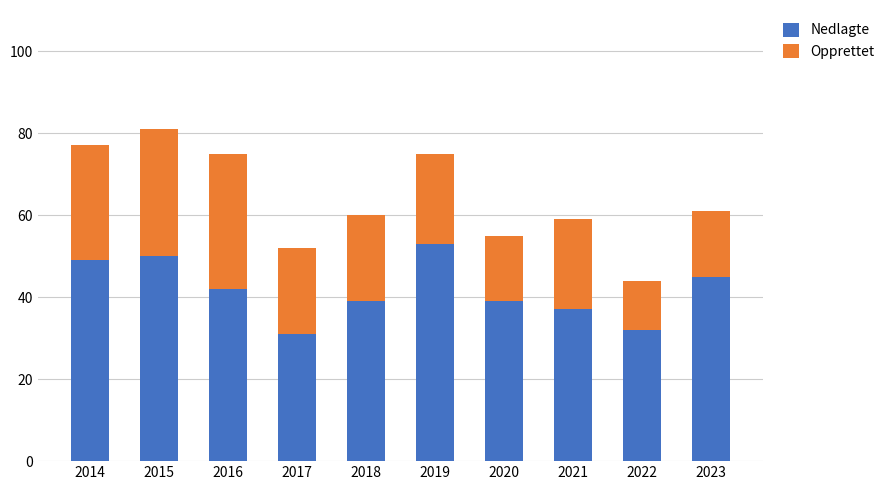

What is the difference between the maximum and minimum values in the Nedlagte series?

22